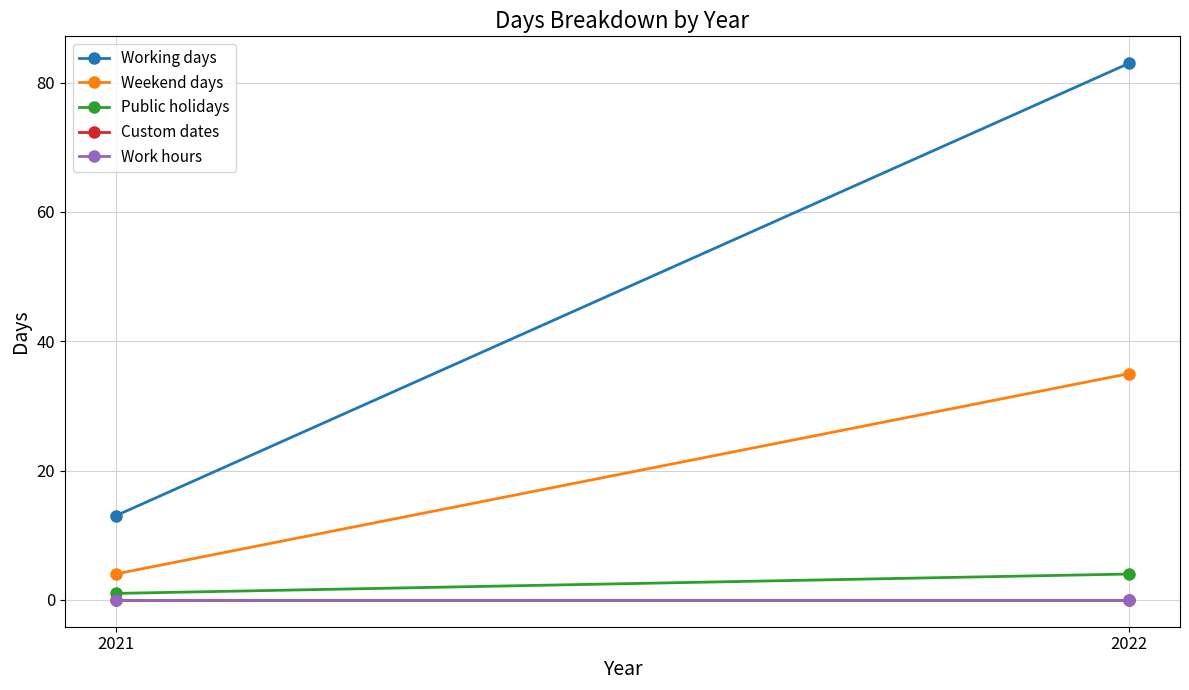

At which category is the sum across all series the highest?

2022